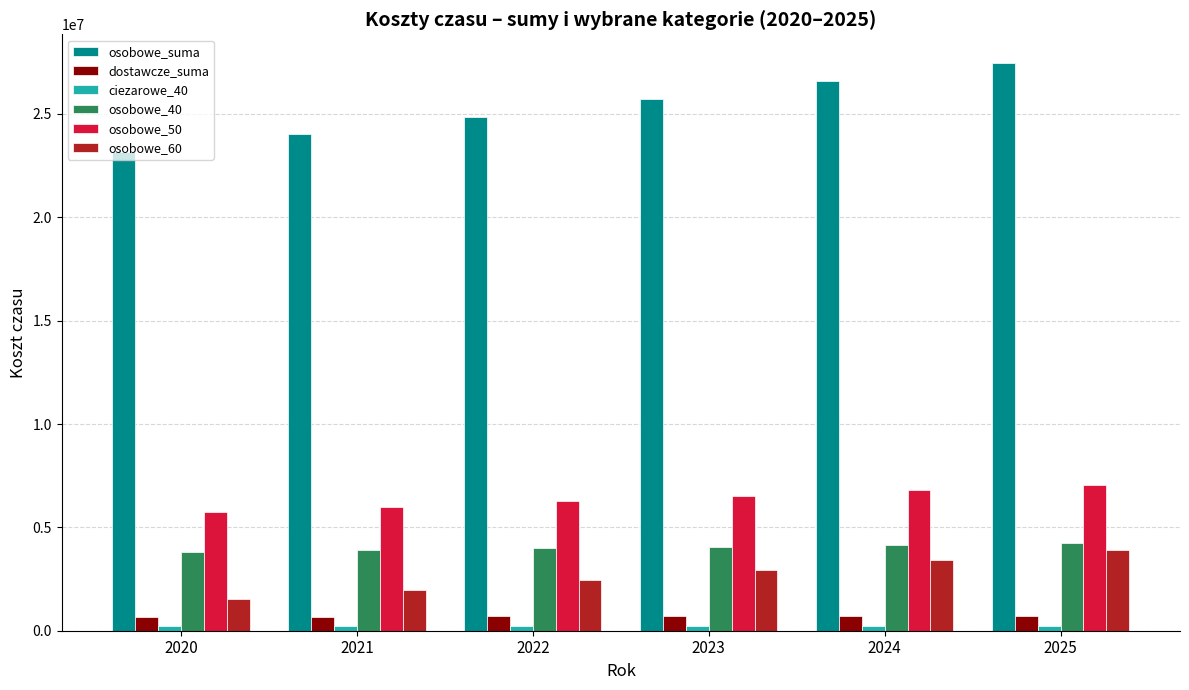

The value of osobowe_50 at 2022 is 6262597.9. True or false?

True